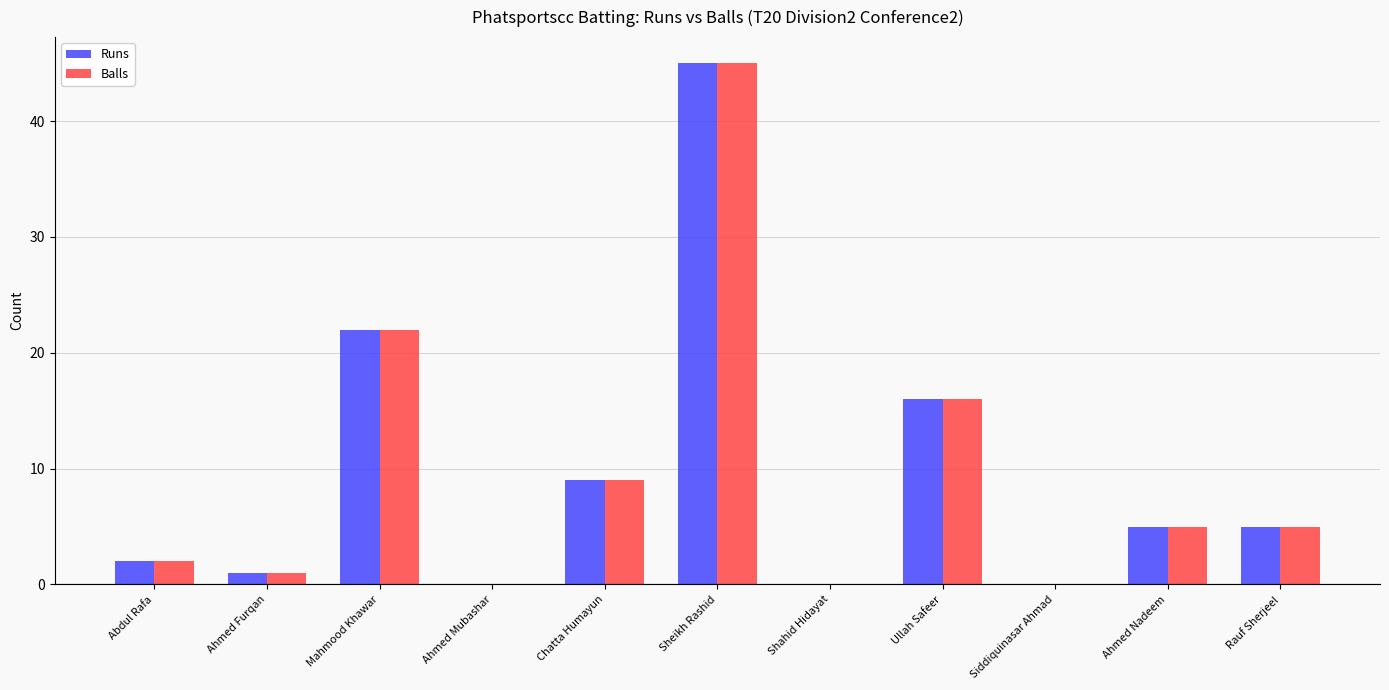

The Balls series shows 2 at Rauf Sherjeel. True or false?

False